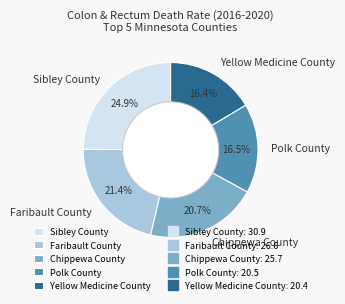

Is it true that Faribault County is 35% of the pie?

False